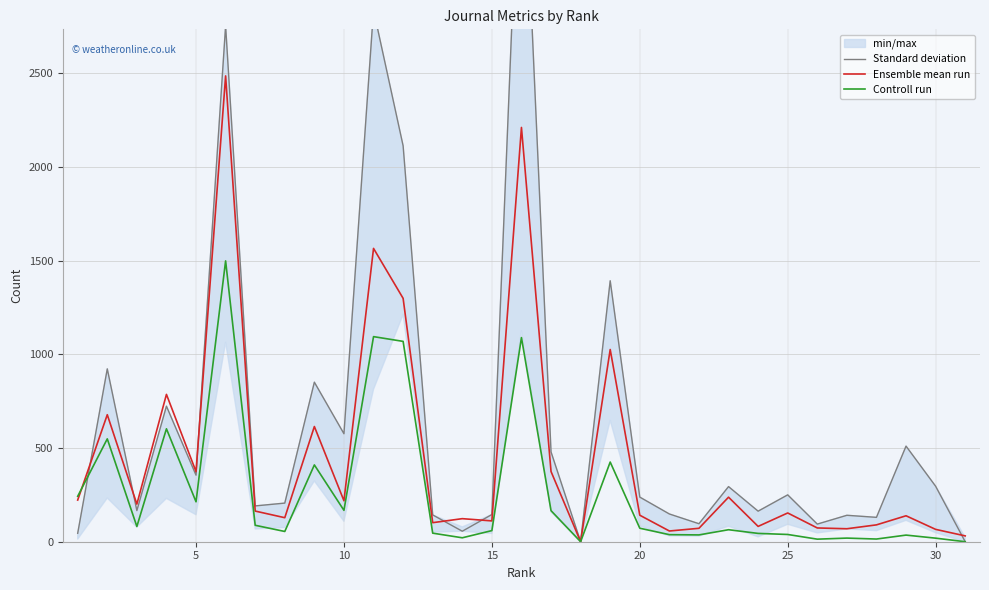

How many interior local peaks does the Controll run series have?

10